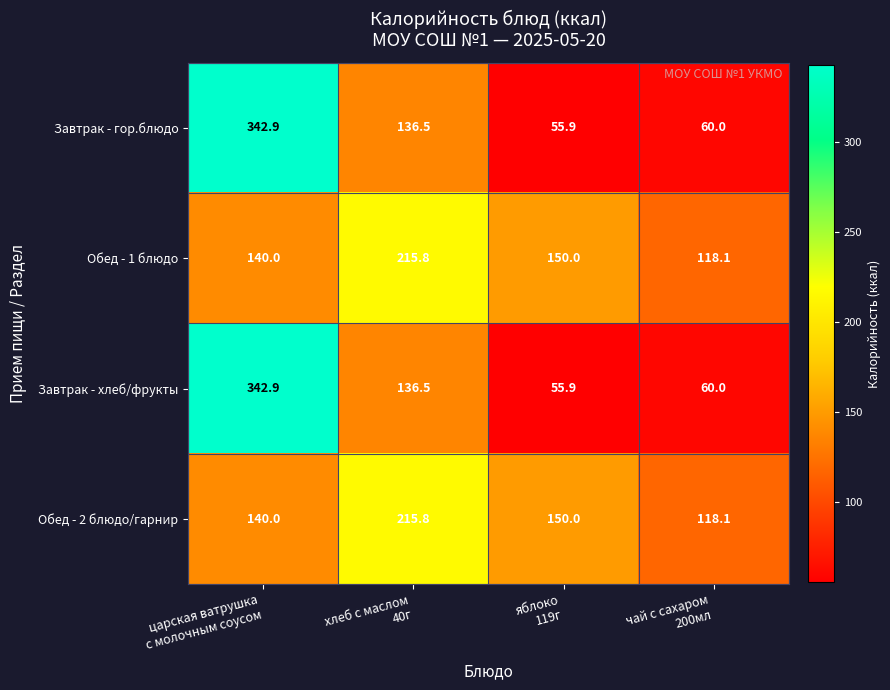

At how many categories does at least one series exceed 293?

1